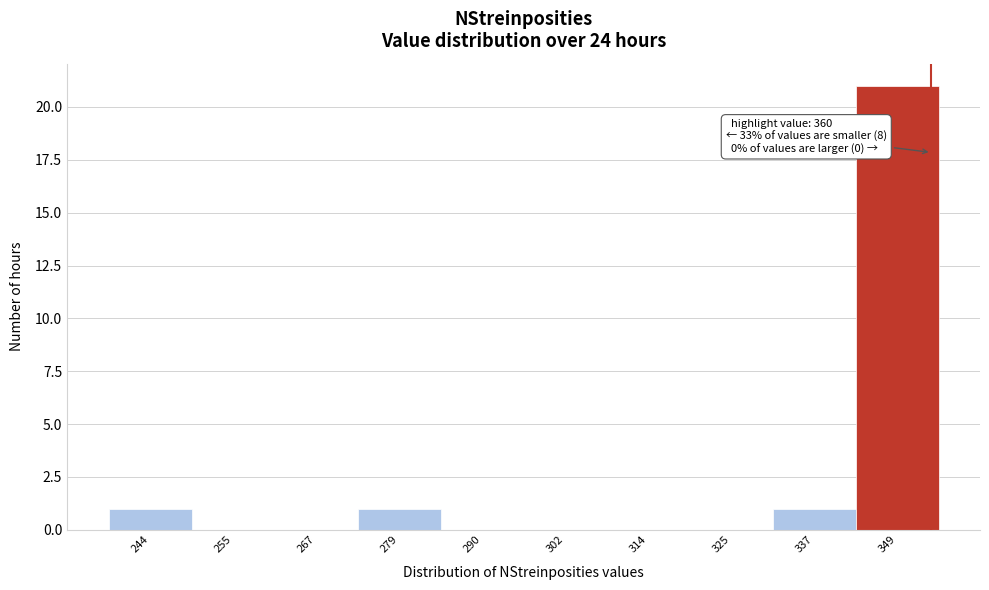

Reading left to right, extract all data points from this chart.

244=1	255=0	267=0	279=1	290=0	302=0	314=0	325=0	337=1	349=21